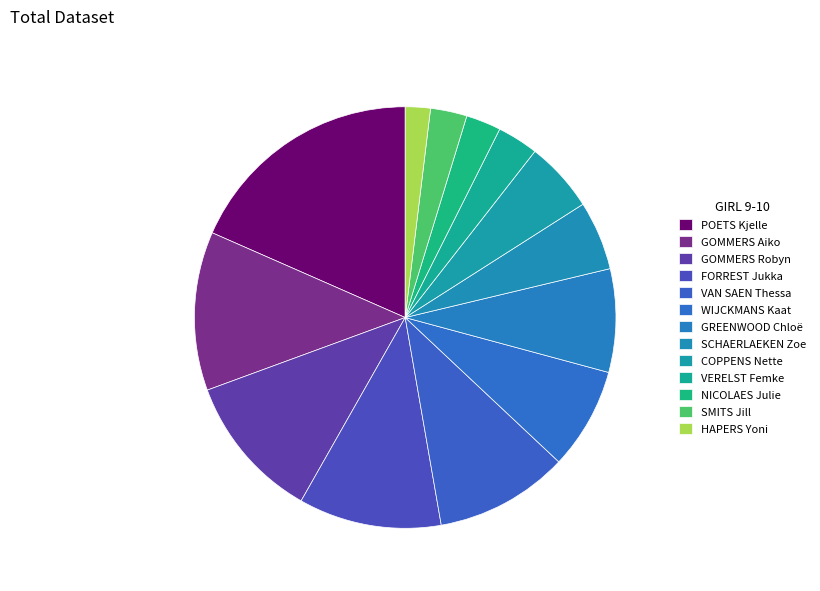

Rank the categories by value from highest to lowest.

POETS Kjelle, GOMMERS Aiko, GOMMERS Robyn, FORREST Jukka, VAN SAEN Thessa, GREENWOOD Chloë, WIJCKMANS Kaat, COPPENS Nette, SCHAERLAEKEN Zoe, VERELST Femke, SMITS Jill, NICOLAES Julie, HAPERS Yoni